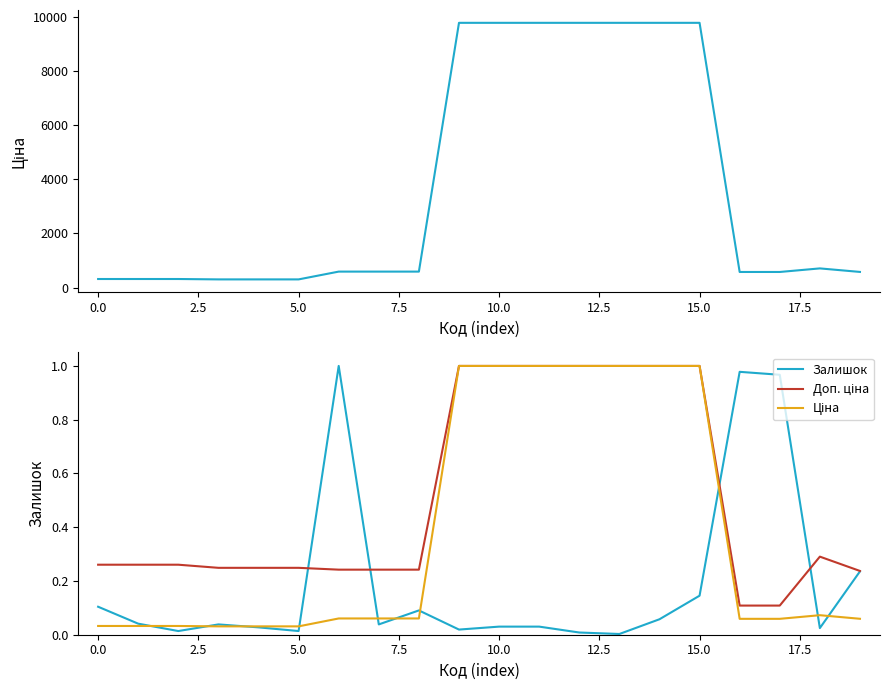

What is the sum of the Ціна values at 16 and −2.5?

0.1